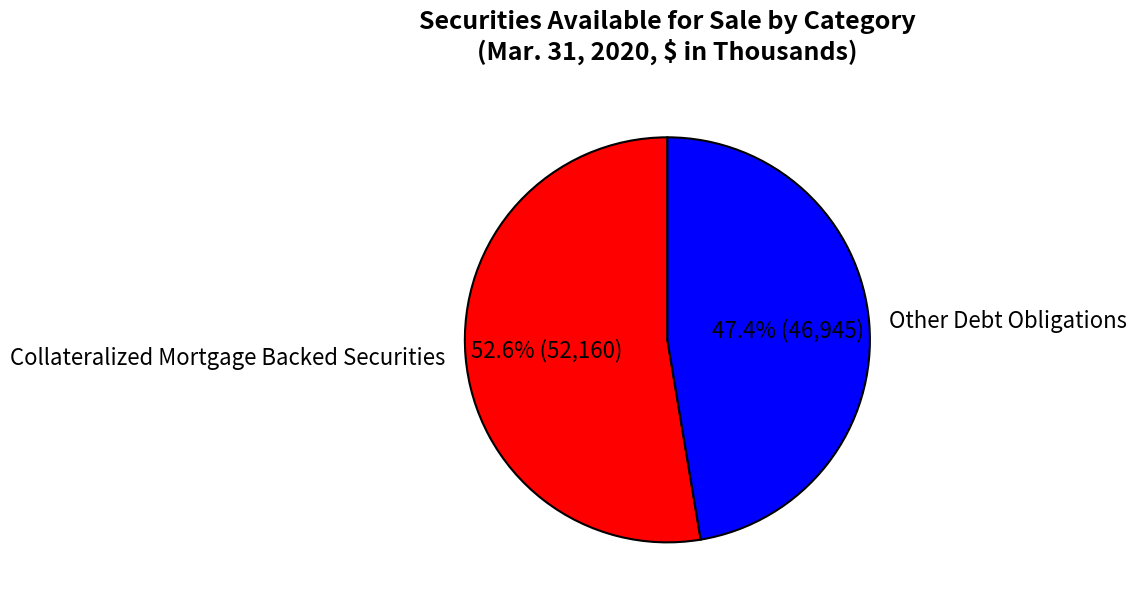

To the nearest percent, what percentage of the pie is Collateralized Mortgage Backed Securities?

53%